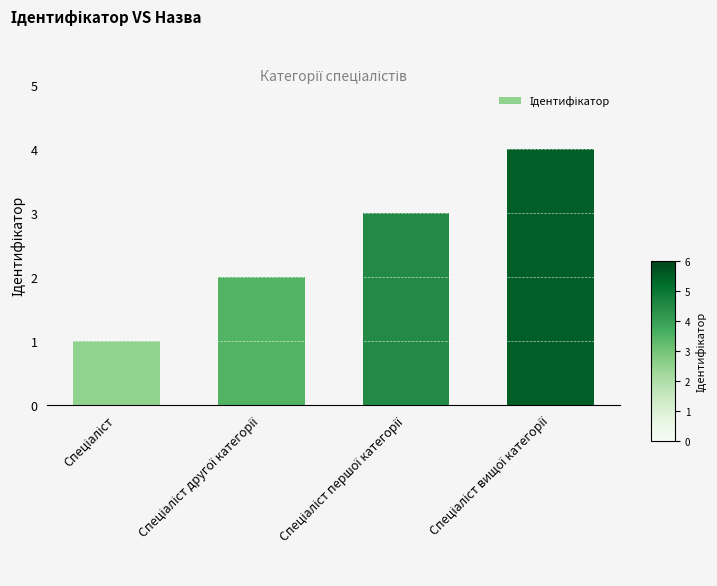

What is the greatest value displayed?

4